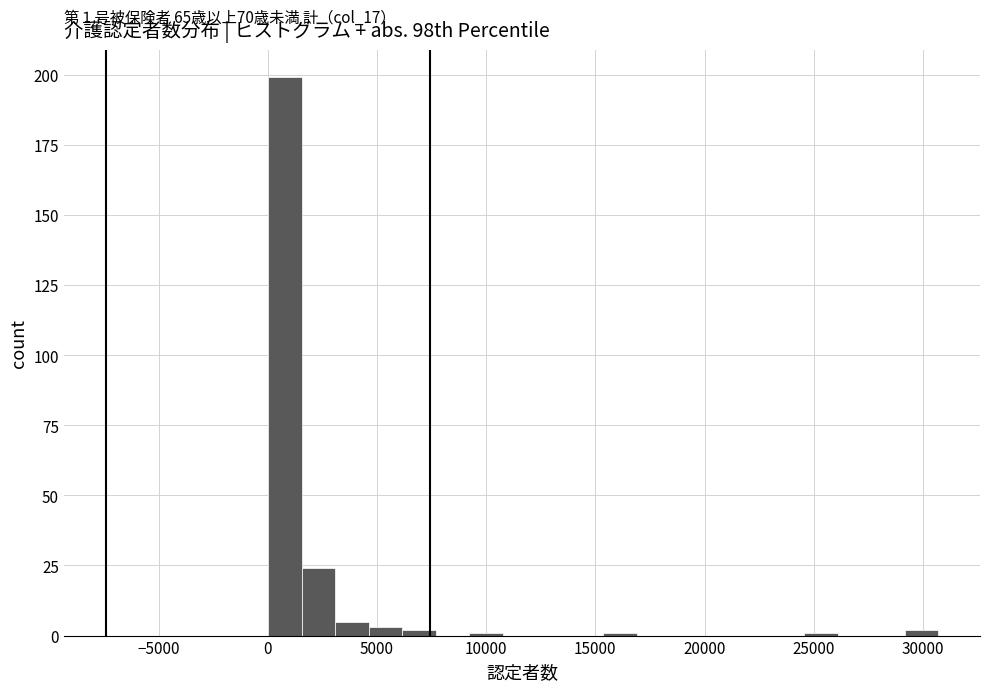

Read against the x-axis, roughly where is the centre of the tallest bar?

1000